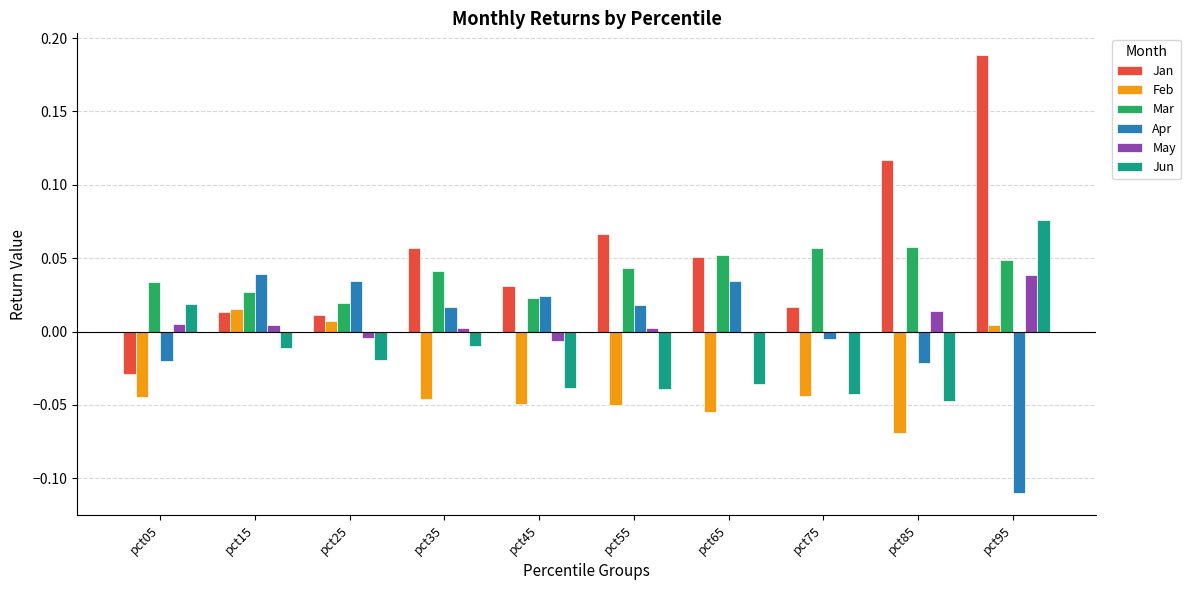

Which label corresponds to the largest value in the chart?

pct95